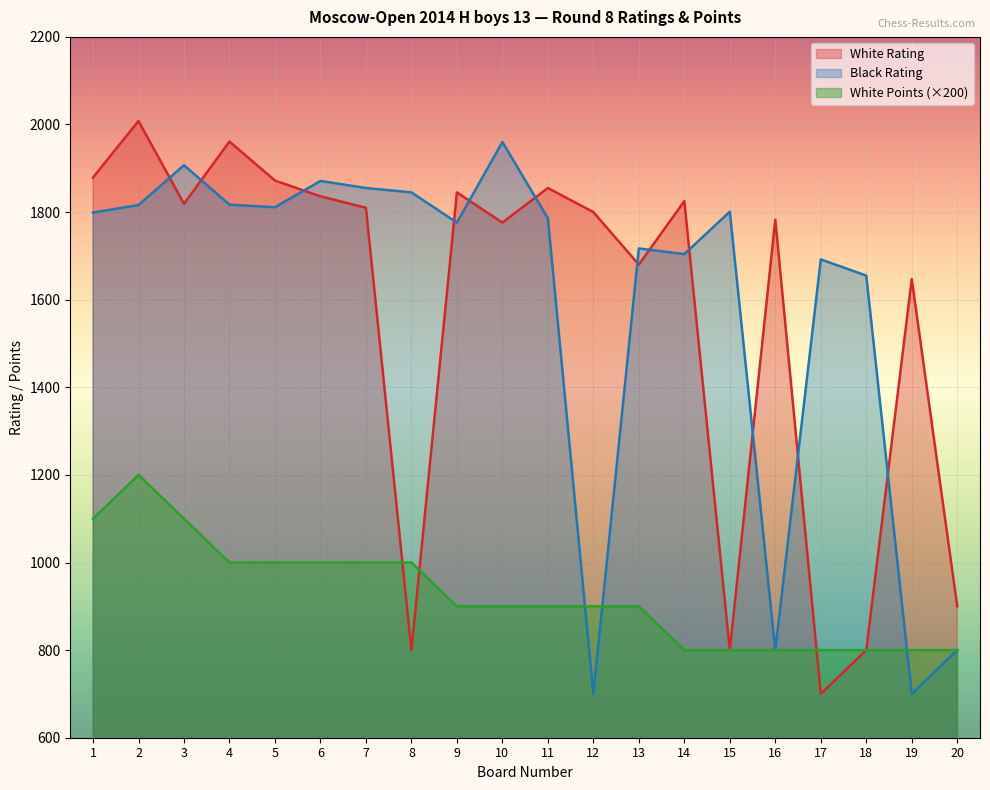

Which series ends up on top after the final intersection of White Points and White Rating?

White Points